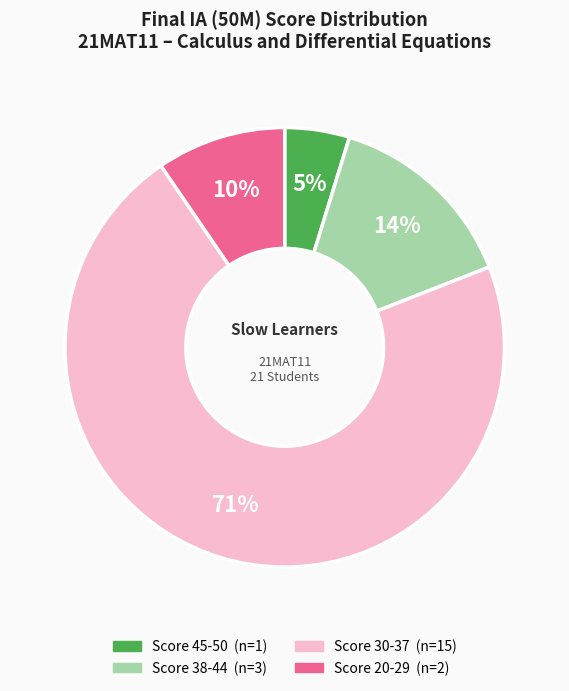

How many slices are in this pie chart?

4